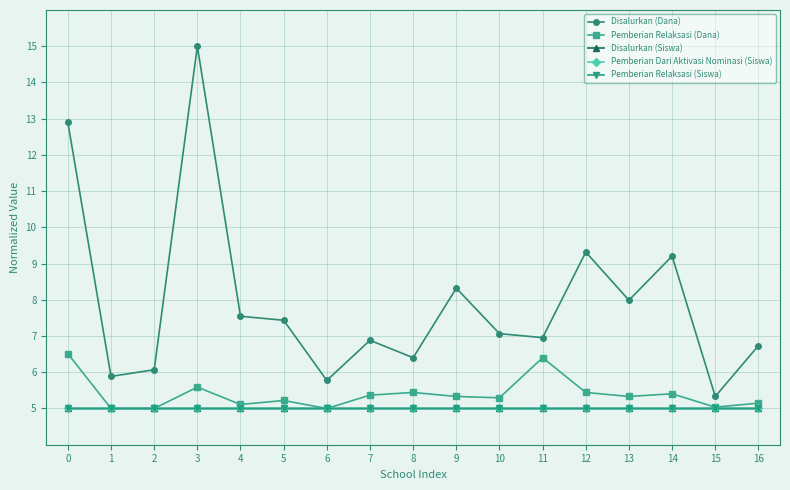

At which category does Disalurkan (Dana) reach its first local valley?

1